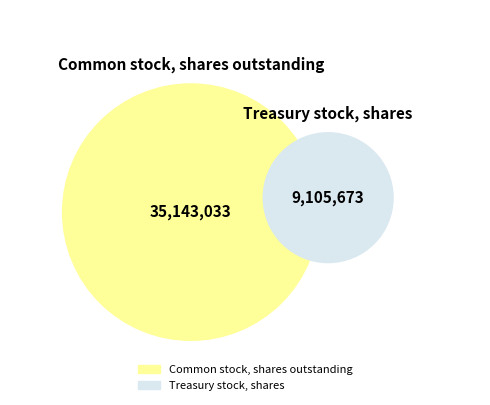

Is it true that Treasury stock, shares is 12% of the pie?

False